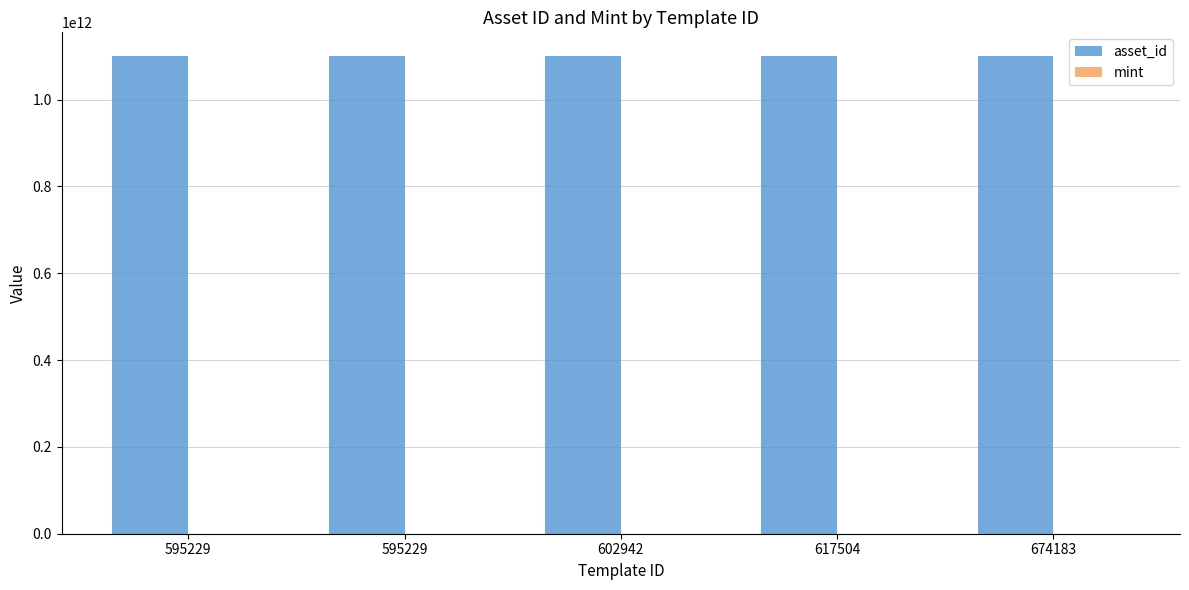

How many categories are shown in the chart?

5